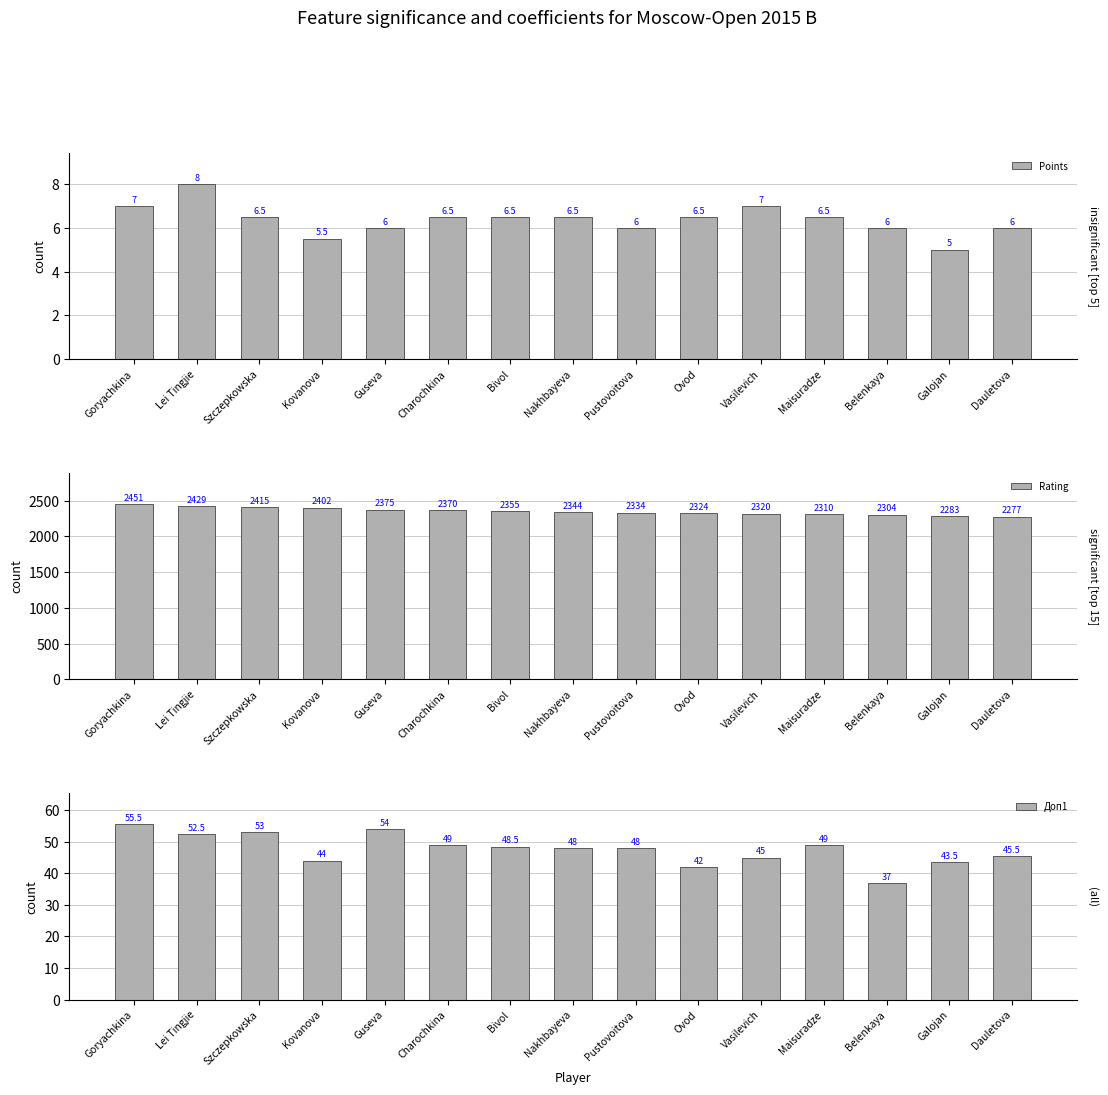

At which category does the chart reach its peak across all series?

Goryachkina